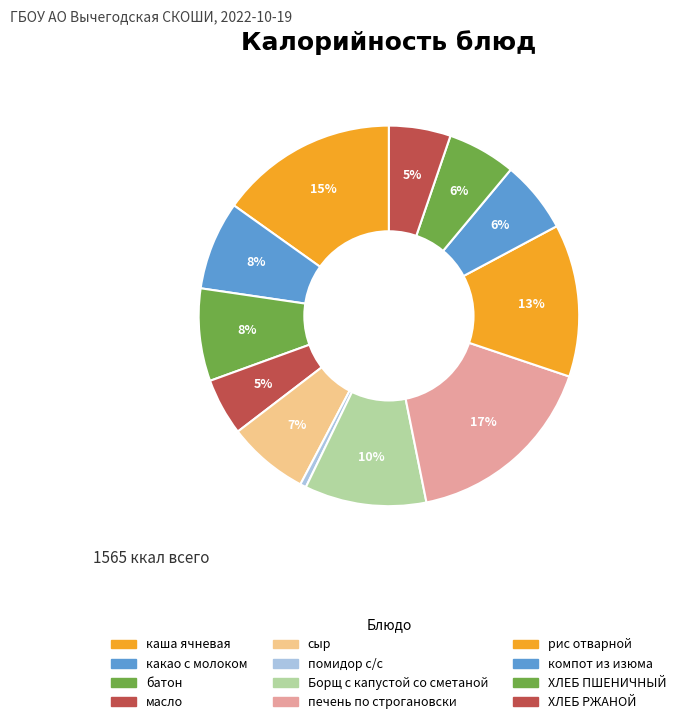

Count the number of slices in the pie.

12